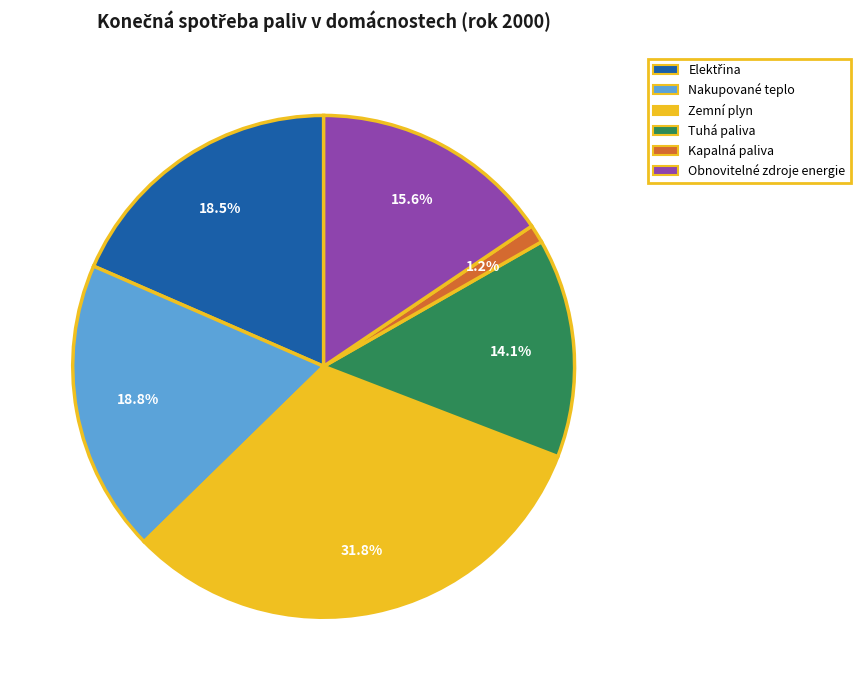

What is the smallest slice in the pie chart?

Kapalná paliva